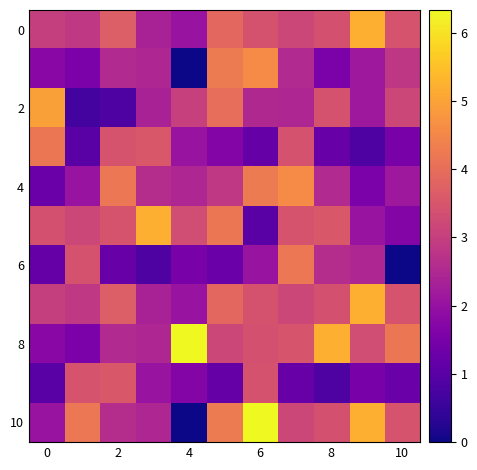

How many categories are shown in the chart?

11